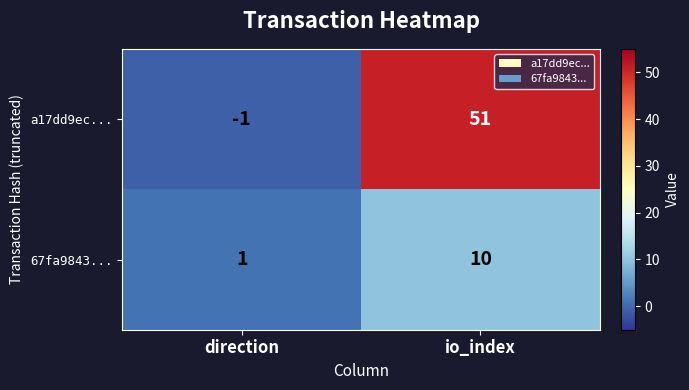

At which category is the sum across all series the highest?

io_index